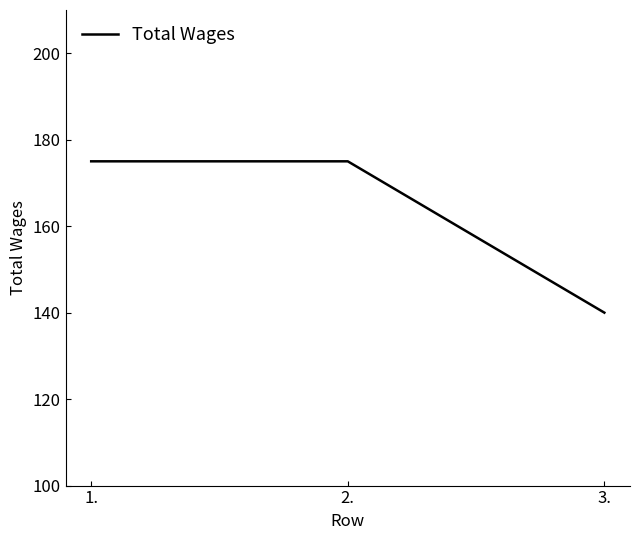

Is it true that the value at 2. is 244?

False